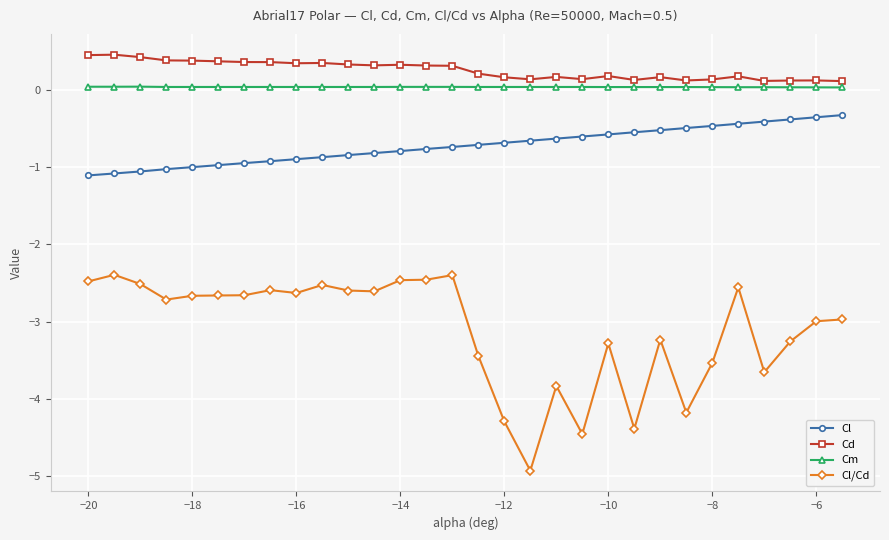

Which series has the widest spread of values?

Cl/Cd